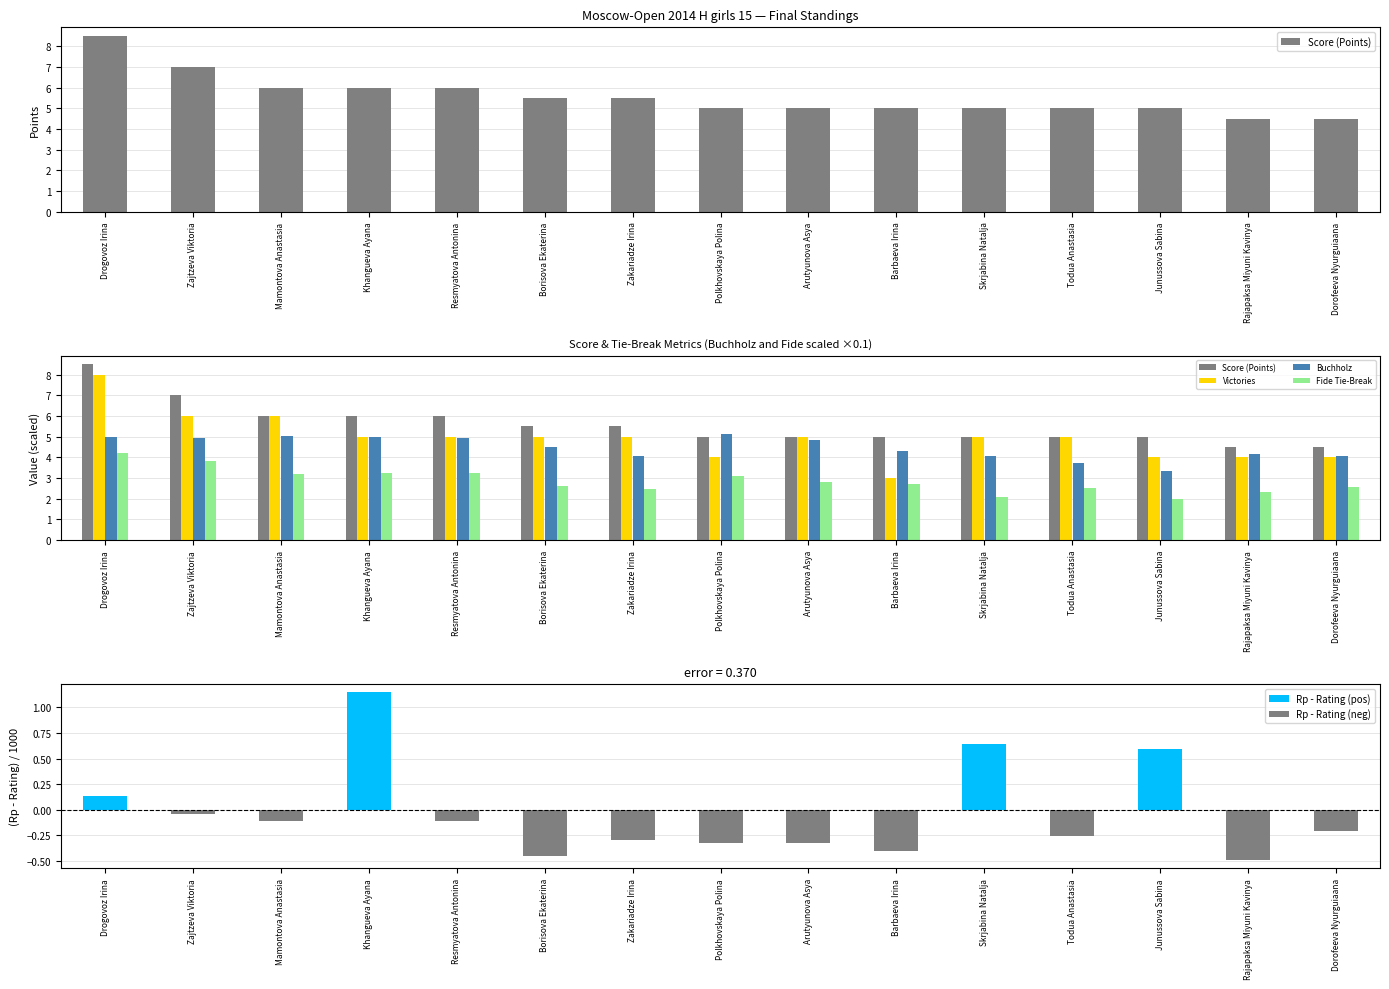

List the labels in order of Buchholz value, smallest first.

Junussova Sabina, Todua Anastasia, Zakariadze Irina, Skrjabina Natalja, Dorofeeva Nyurguiaana, Rajapaksa Miyuni Kavinya, Barbaeva Irina, Borisova Ekaterina, Arutyunova Asya, Zajtzeva Viktoria, Resmyatova Antonina, Drogovoz Irina, Khangueva Ayana, Mamontova Anastasia, Polkhovskaya Polina